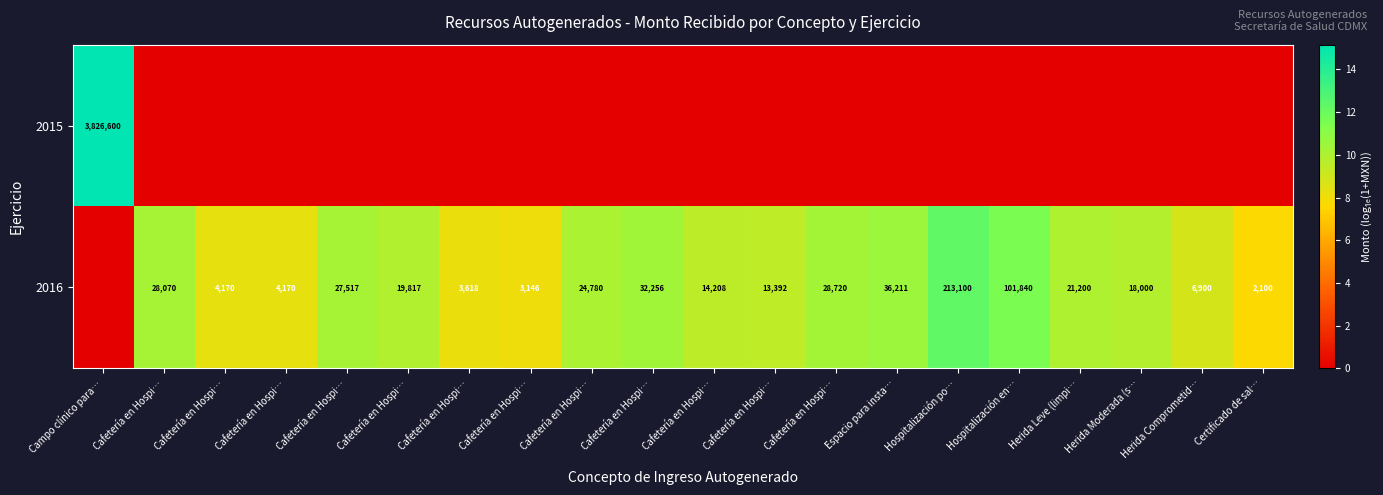

Is it true that 2016 equals 12.3 at Hospitalización po…?

True